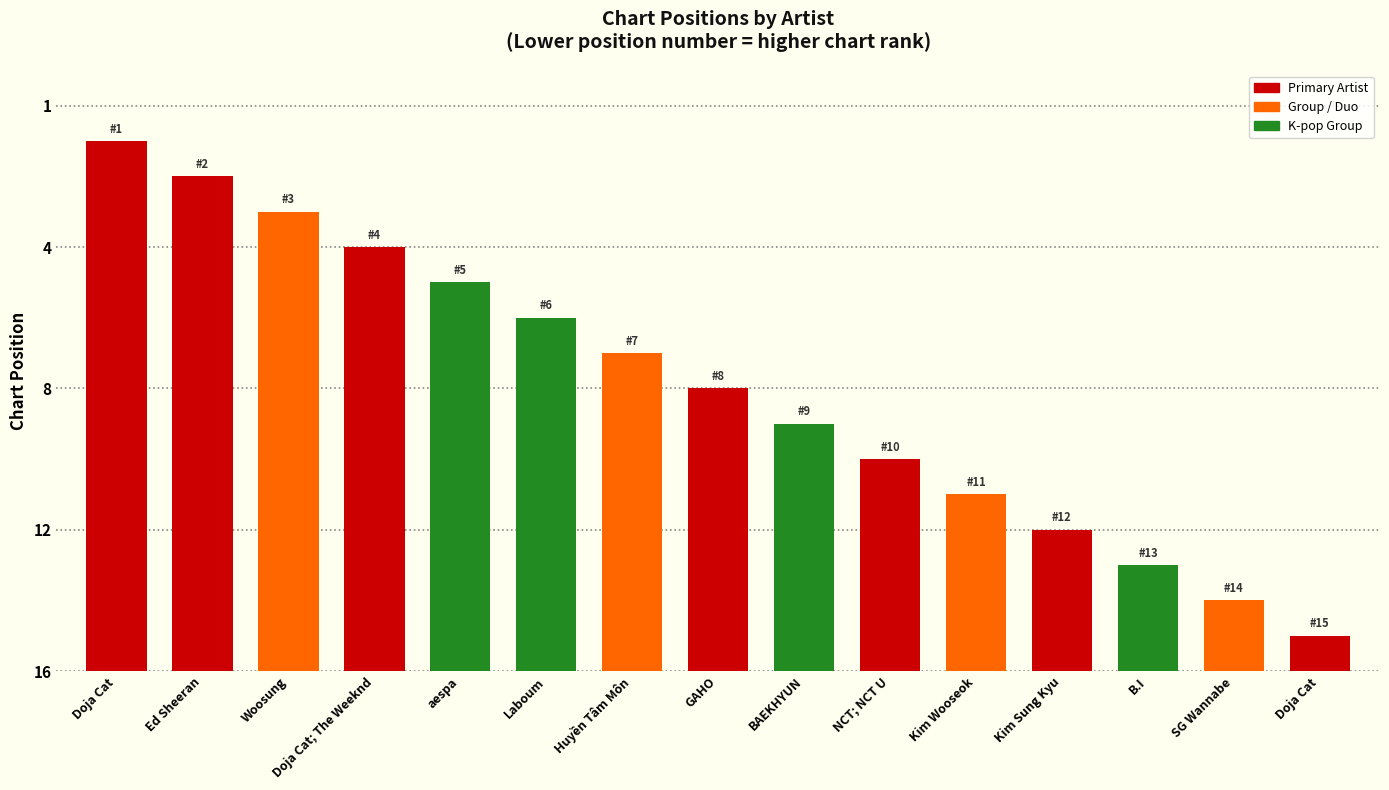

Where is the data nearest to the value 8?

GAHO